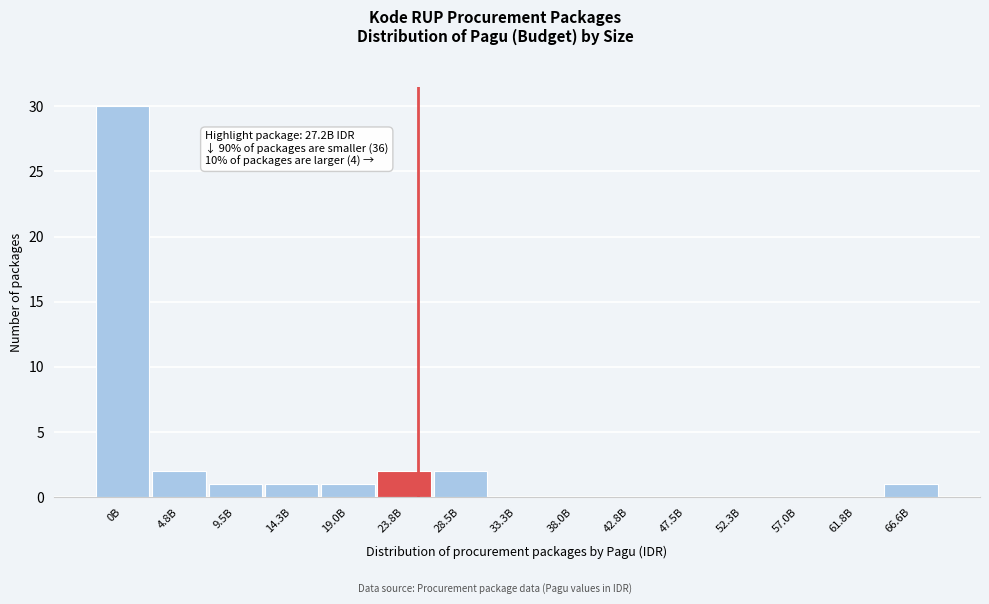

Reading left to right, list all the values displayed in this chart.

0B=30	4.8B=2	9.5B=1	14.3B=1	19.0B=1	23.8B=2	28.5B=2	33.3B=0	38.0B=0	42.8B=0	47.5B=0	52.3B=0	57.0B=0	61.8B=0	66.6B=1